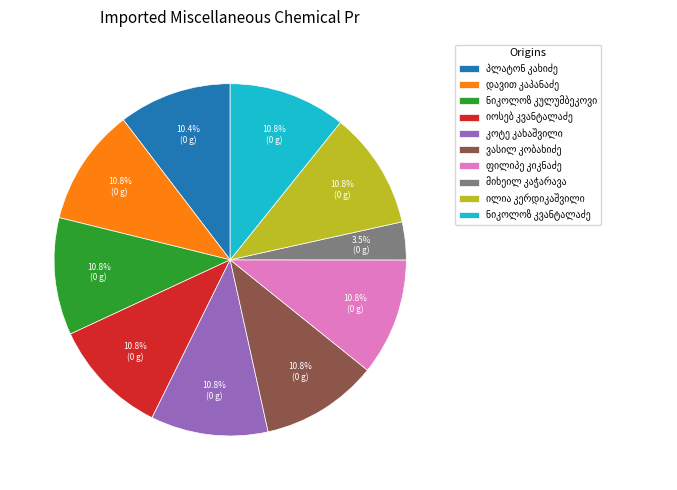

Does any single category account for the majority?

No